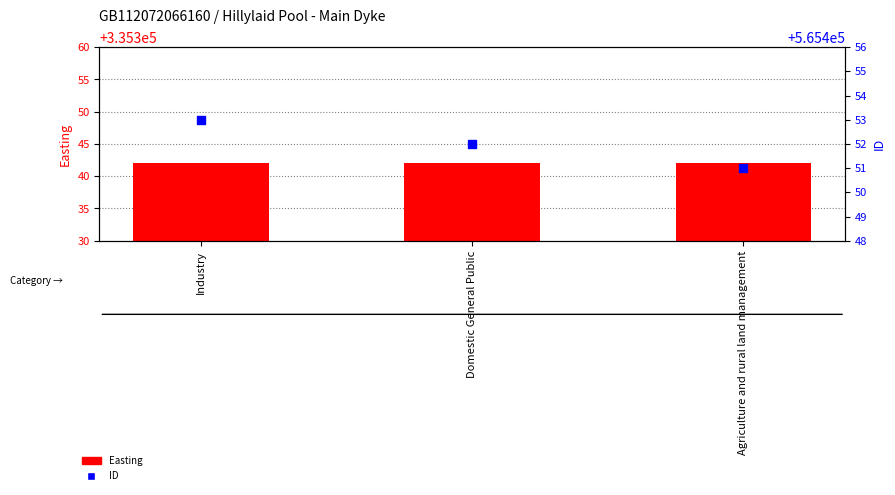

Which series has the largest total across all categories?

ID